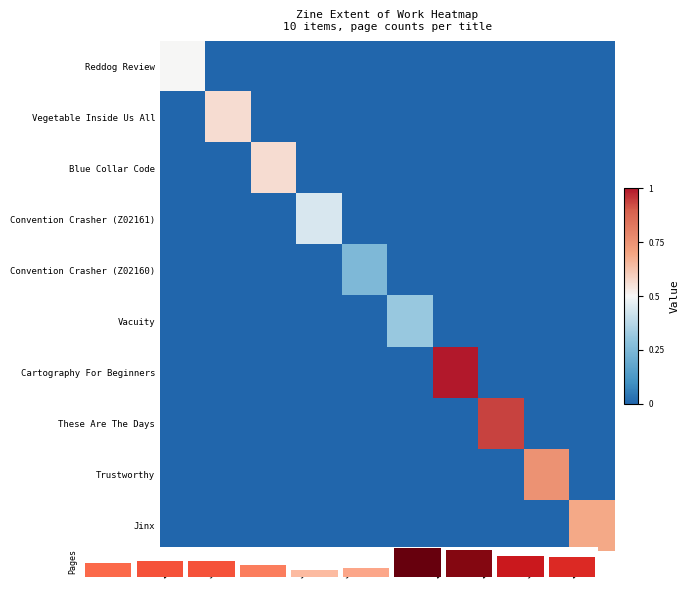

At which label does Trustworthy reach its peak?

5850